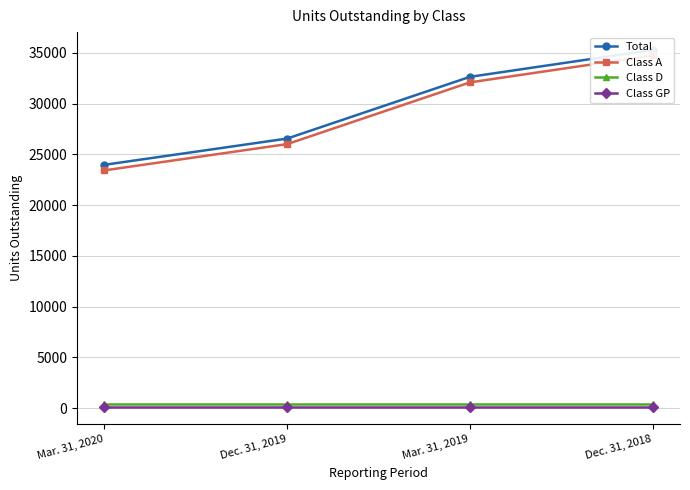

How many values in the Total series are below 32633?

2